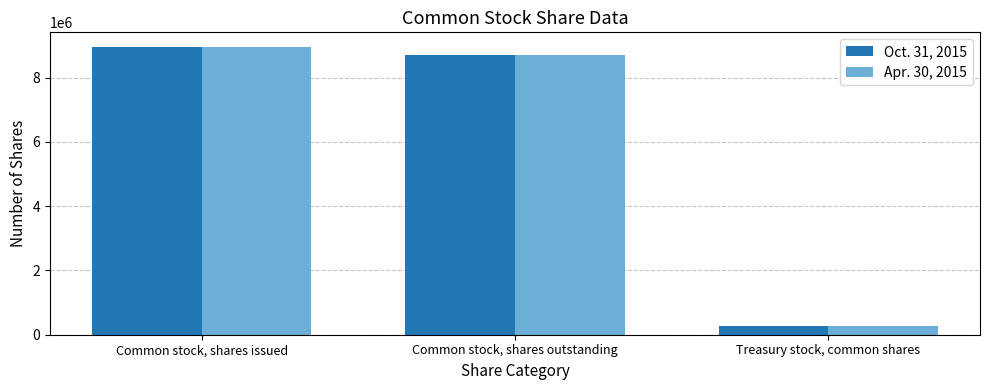

Where is Apr. 30, 2015 nearest to the value 4616638?

Common stock, shares outstanding